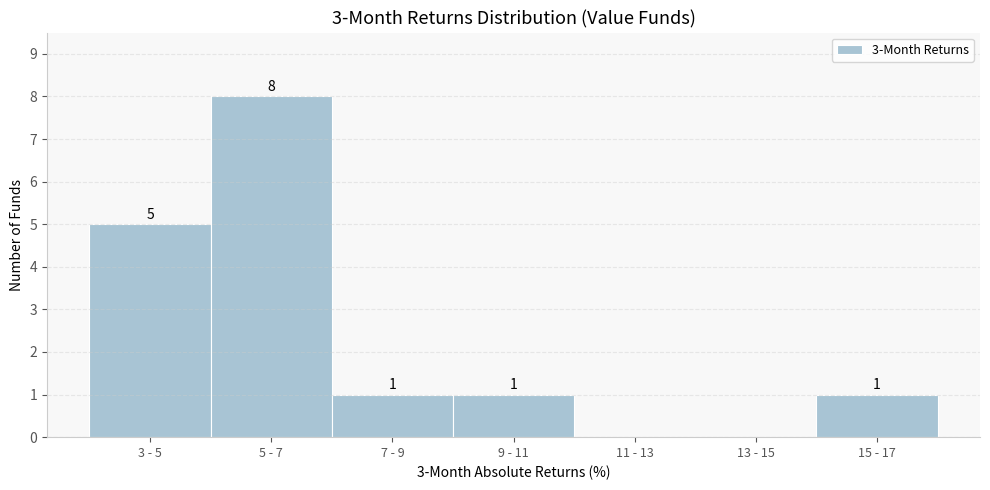

Reading left to right, extract all data points from this chart.

3 - 5=5	5 - 7=8	7 - 9=1	9 - 11=1	11 - 13=0	13 - 15=0	15 - 17=1